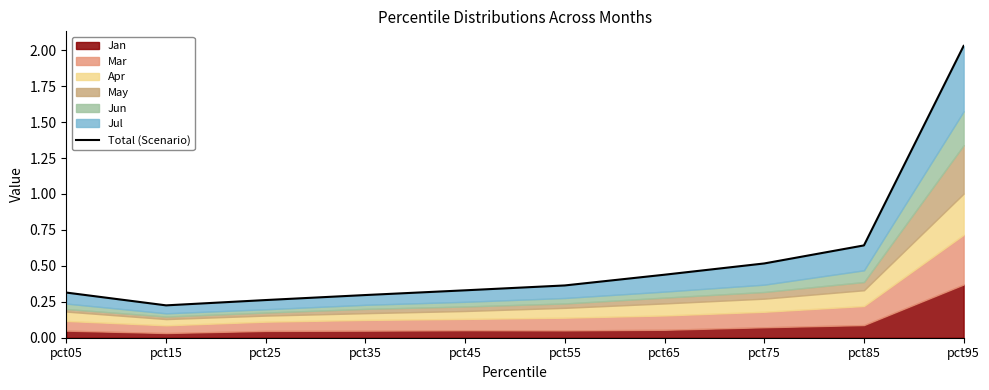

Reading left to right, what are all the values shown in this chart?

0.3	0.2	0.3	0.3	0.3	0.4	0.4	0.5	0.6	2.0